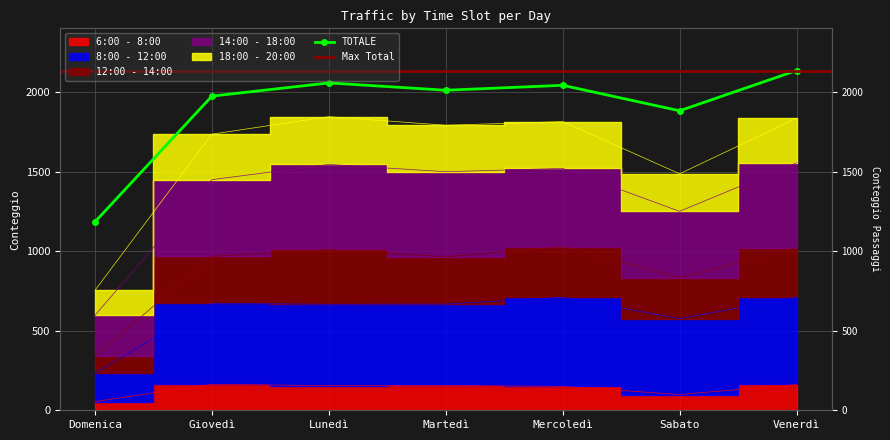

The value of 12:00 - 14:00 at Giovedì is 1735. True or false?

True